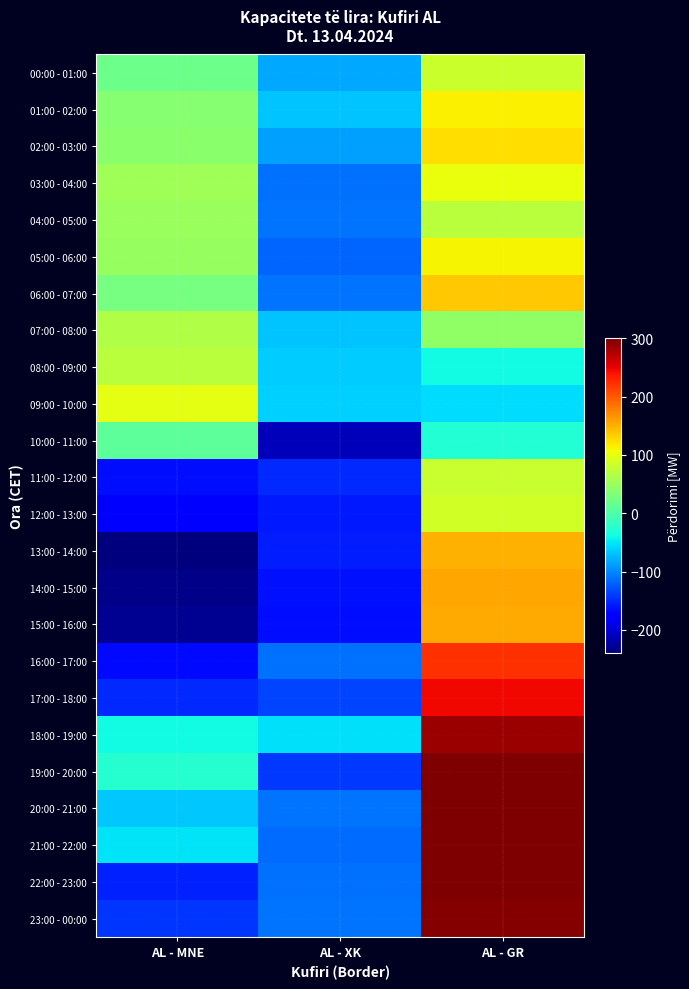

Rank the series by their maximum value, from lowest to highest.

10:00 - 11:00, 07:00 - 08:00, 04:00 - 05:00, 08:00 - 09:00, 11:00 - 12:00, 00:00 - 01:00, 12:00 - 13:00, 09:00 - 10:00, 03:00 - 04:00, 05:00 - 06:00, 01:00 - 02:00, 02:00 - 03:00, 06:00 - 07:00, 13:00 - 14:00, 15:00 - 16:00, 14:00 - 15:00, 16:00 - 17:00, 17:00 - 18:00, 18:00 - 19:00, 23:00 - 00:00, 19:00 - 20:00, 20:00 - 21:00, 21:00 - 22:00, 22:00 - 23:00